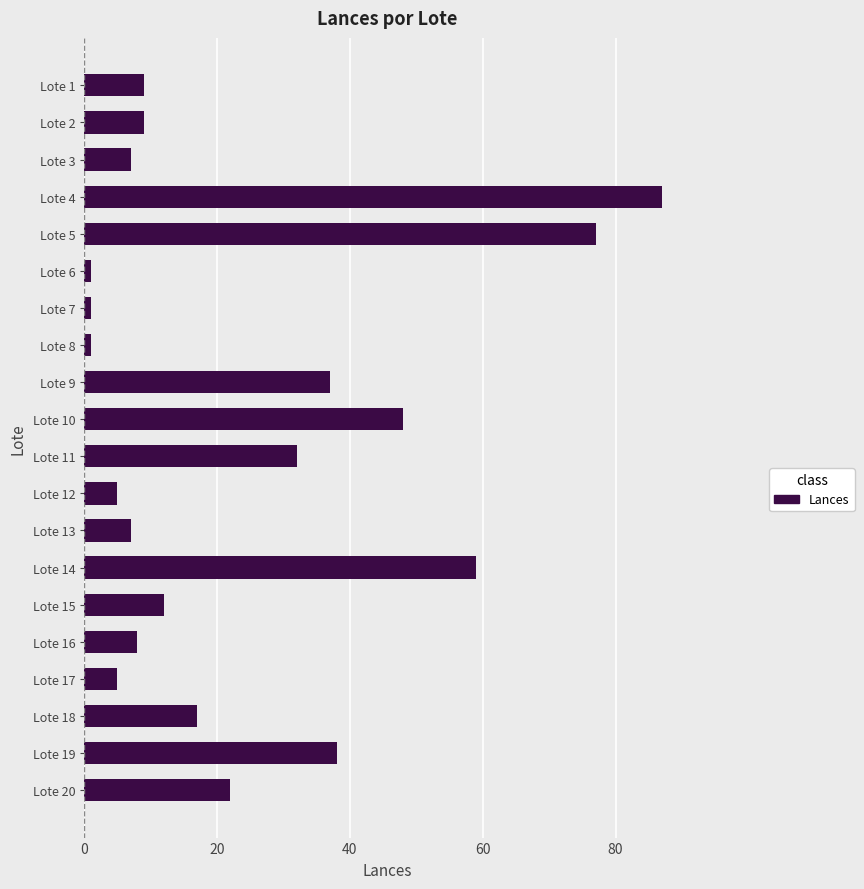

What is the sum of all values?

482